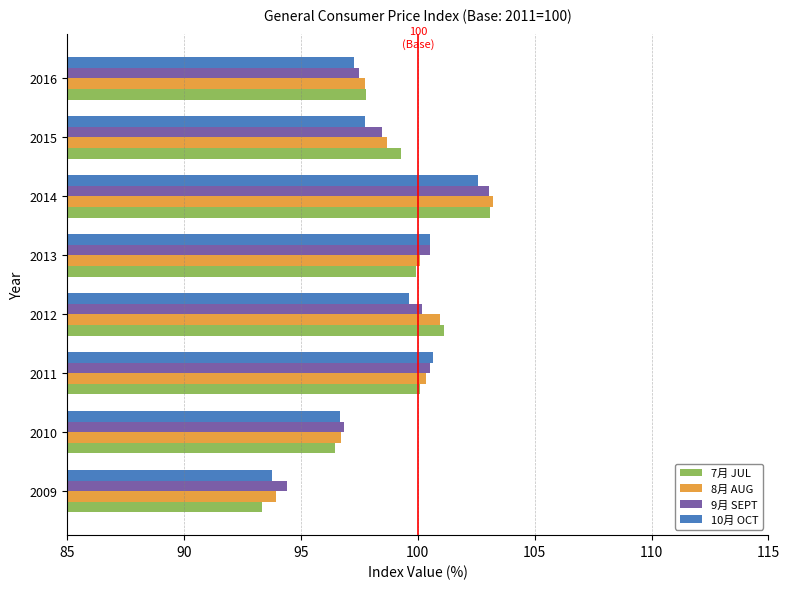

What is the average value of the 10月 OCT series?

98.6